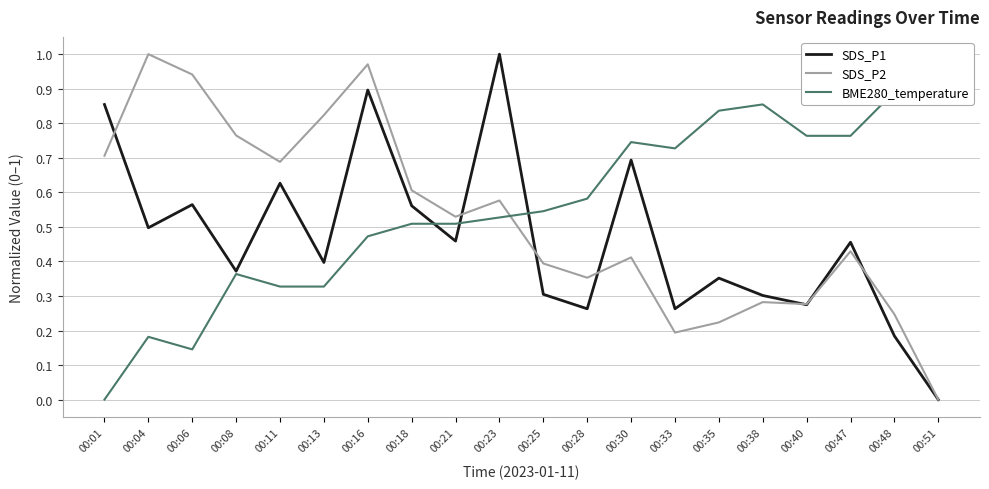

Between 00:21 and 00:33, which series saw the biggest shift?

SDS_P2